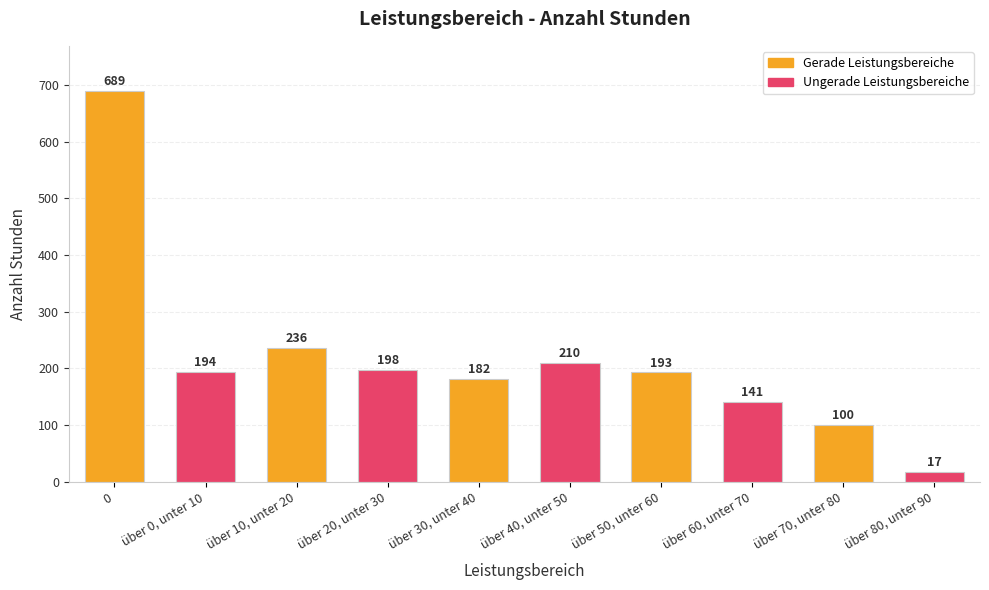

What is the greatest value displayed?

689